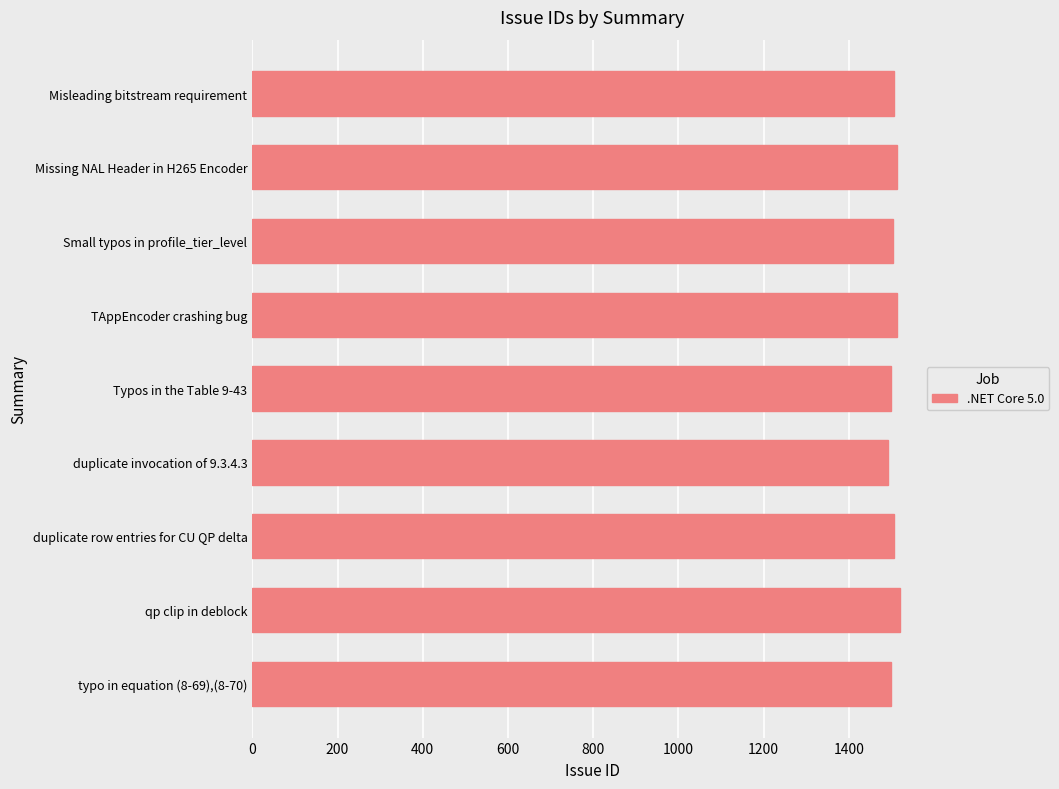

What is the ratio of the value at TAppEncoder crashing bug to the value at Missing NAL Header in H265 Encoder?

1.0